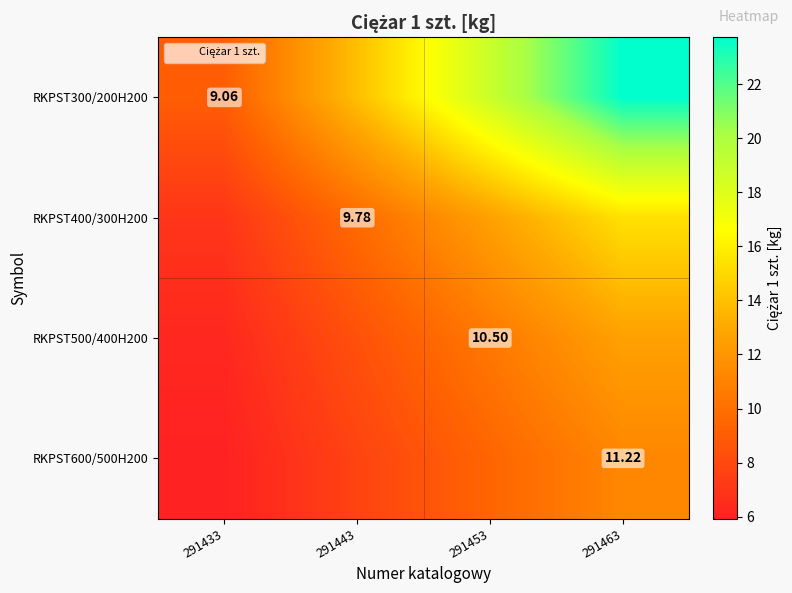

At which label does RKPST400/300H200 reach its peak?

291463